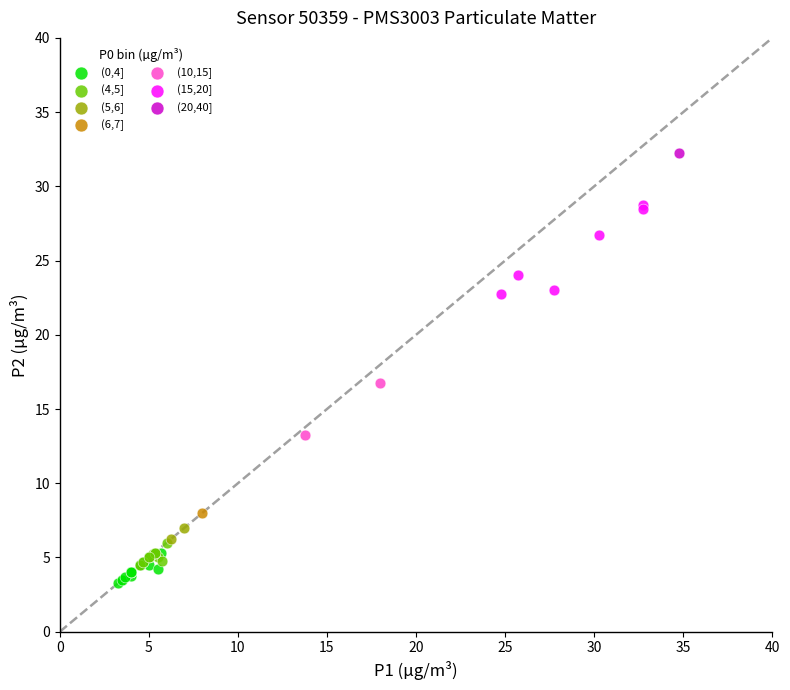

Which series contains the highest Y value?

(20,40]